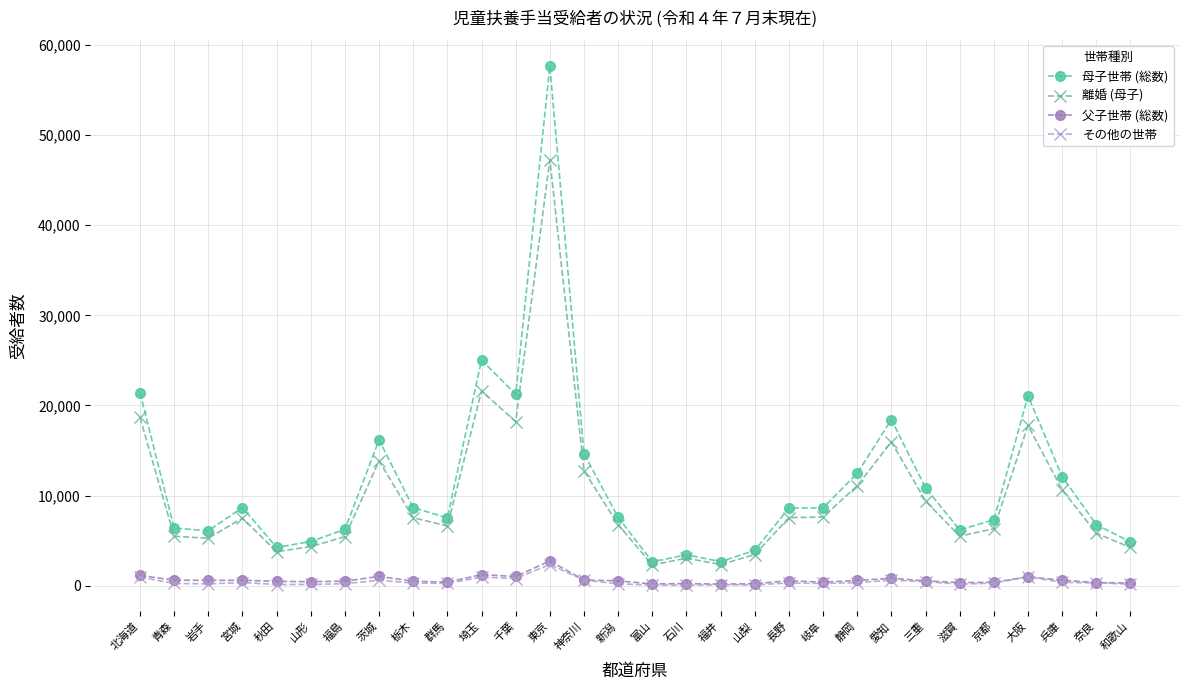

True or false: 離婚 (母子) has a value of 11845 at 長野.

False